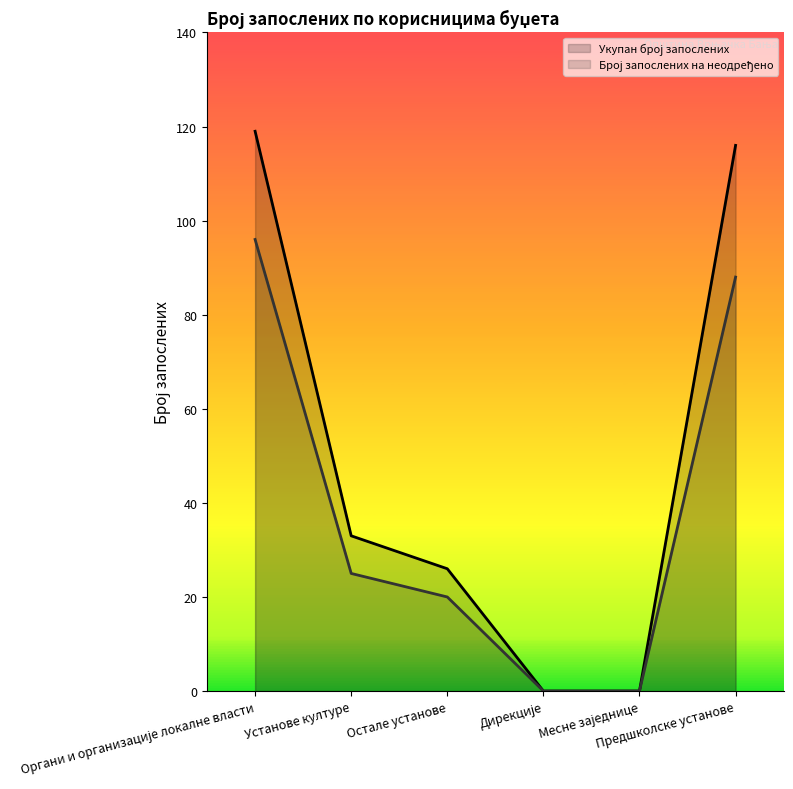

True or false: Укупан број запослених and Број запослених на неодређено intersect in this chart.

False